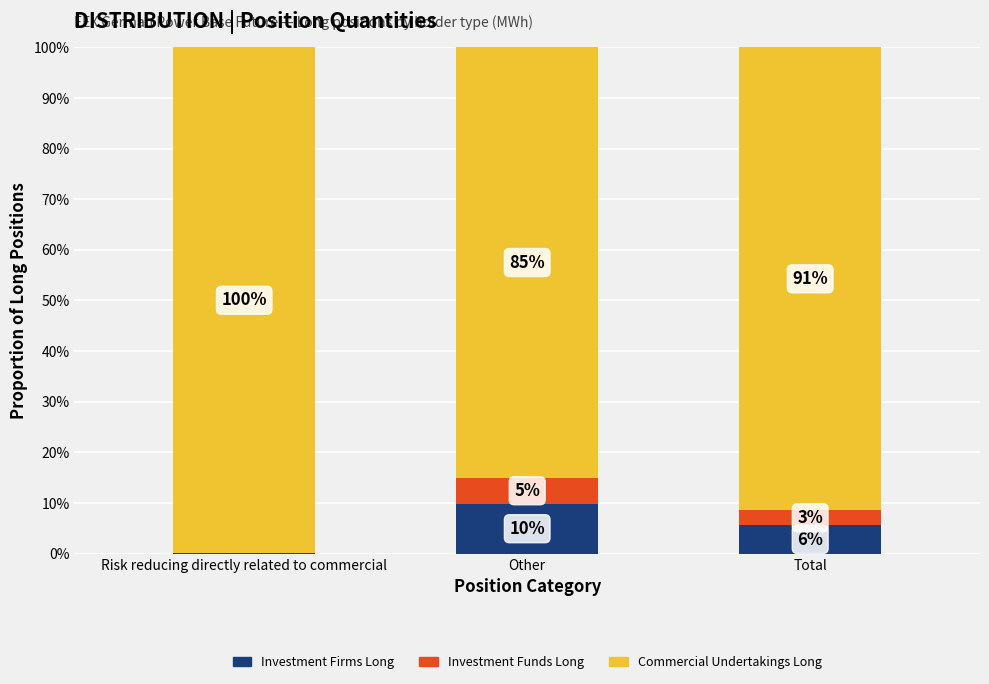

Which series has the largest range (max minus min)?

Commercial Undertakings Long